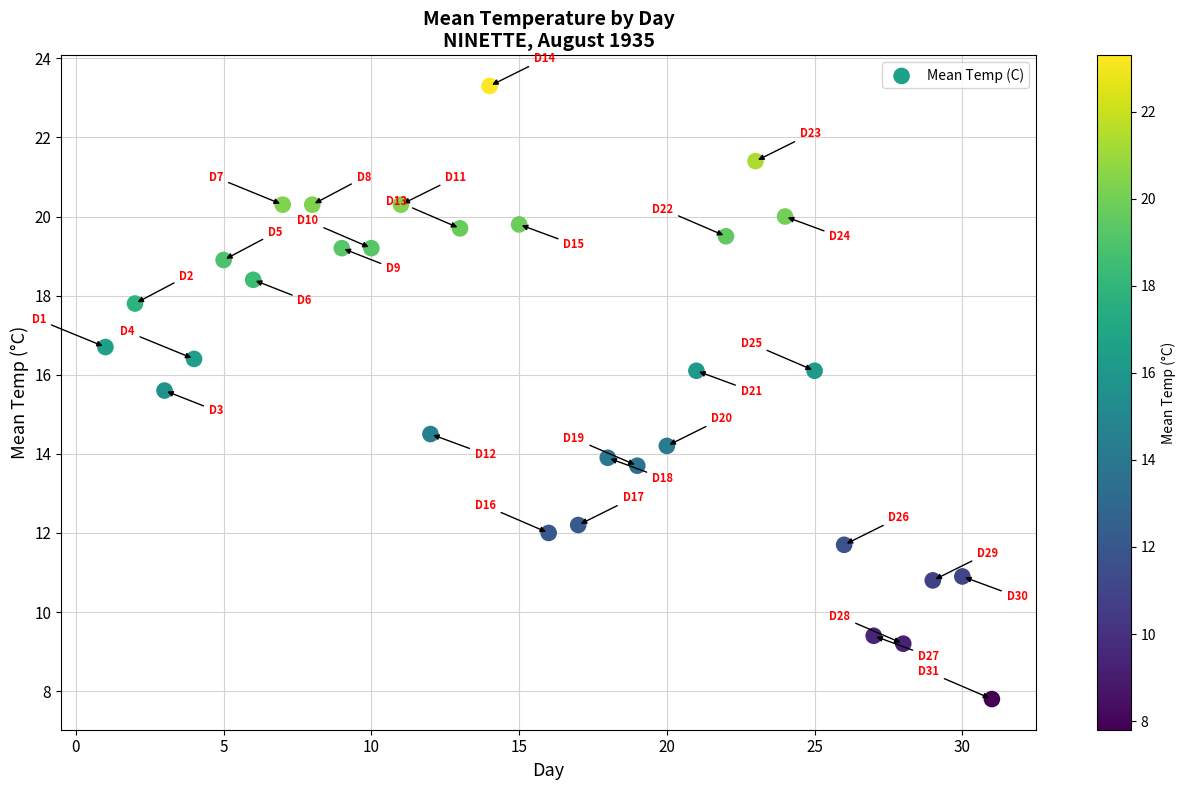

What is the range of Y values (max minus min)?

15.5